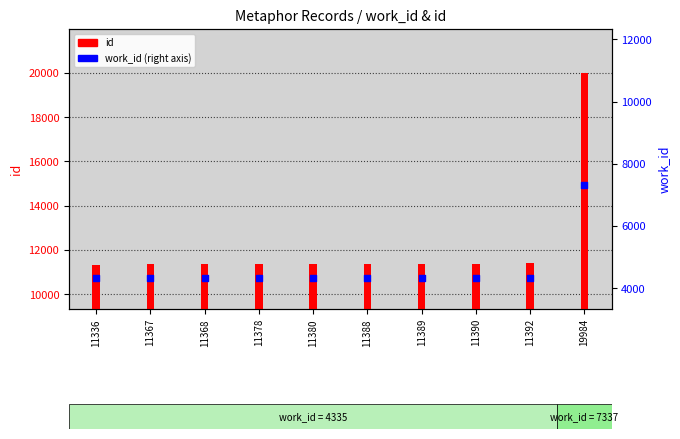

Which series has the widest spread of Y values?

id